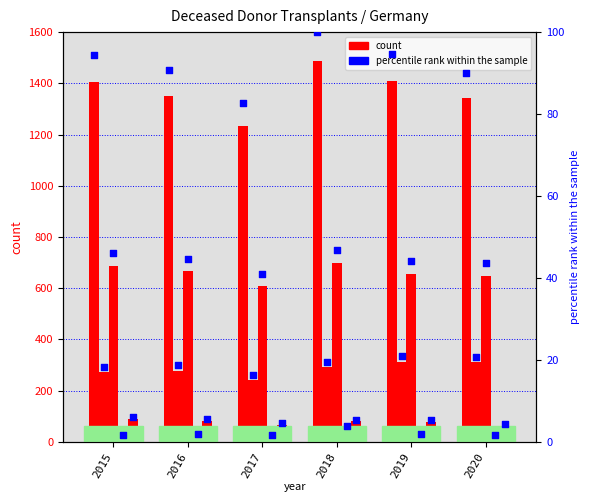

At which category is the sum across all series the highest?

2018